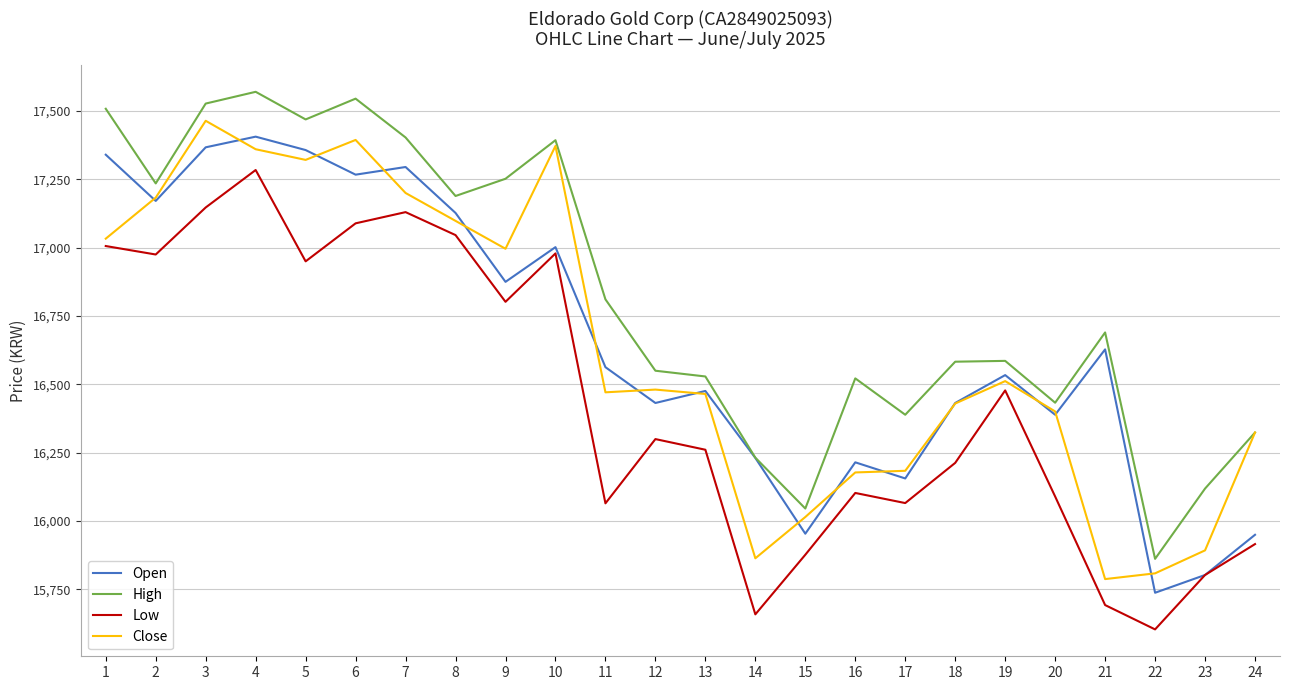

Does the chart have visible grid lines?

Yes